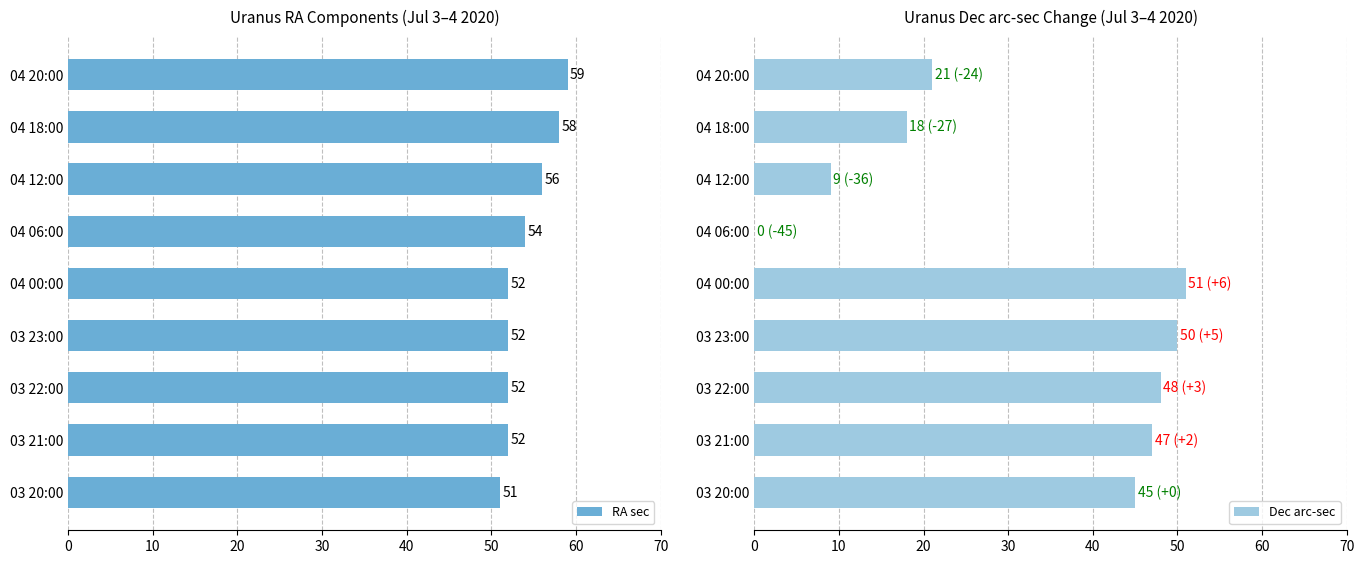

What is the difference between the maximum and second lowest values in the RA sec series?

7